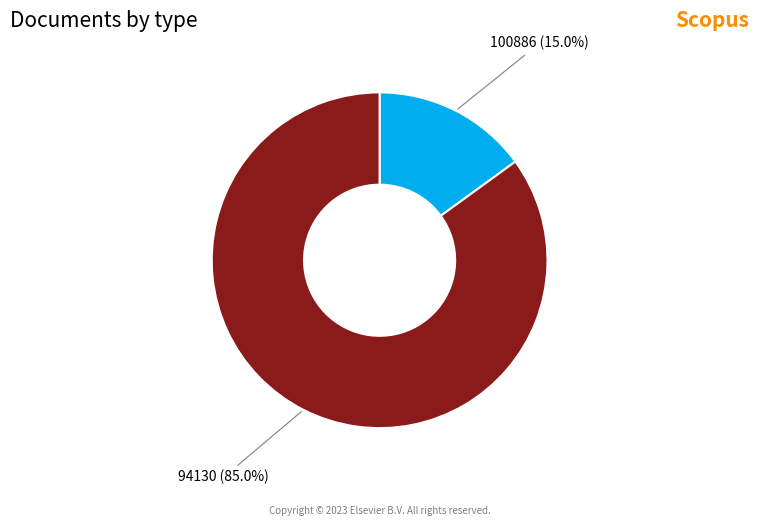

Is there any slice that represents more than half of the pie?

Yes